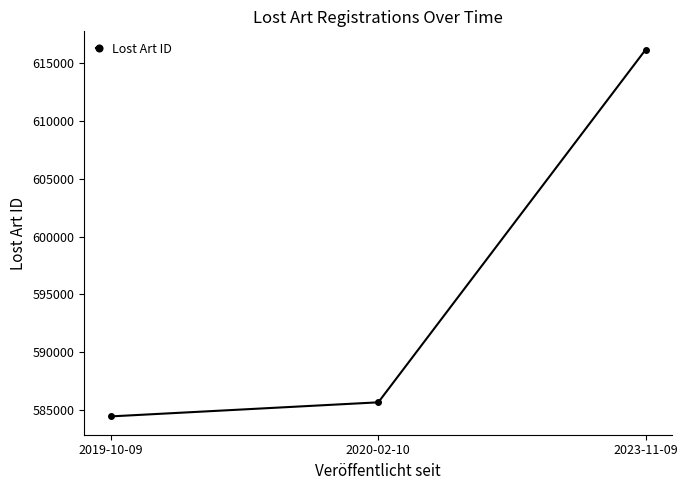

Which has a higher value, 2019-10-09 or 2020-02-10?

2020-02-10